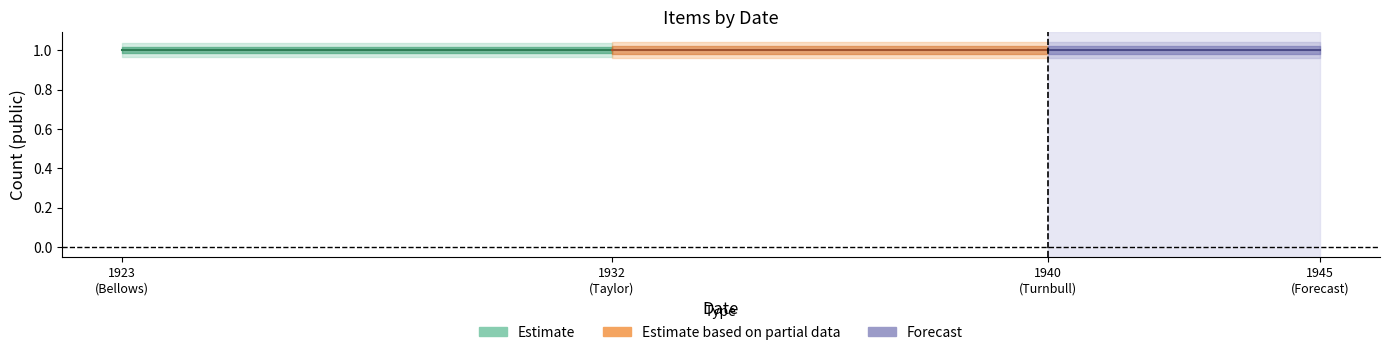

What is the sum of all public values?

3